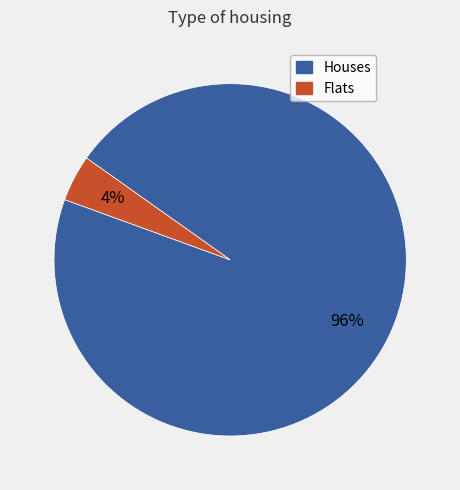

Is there a majority slice in this chart?

Yes